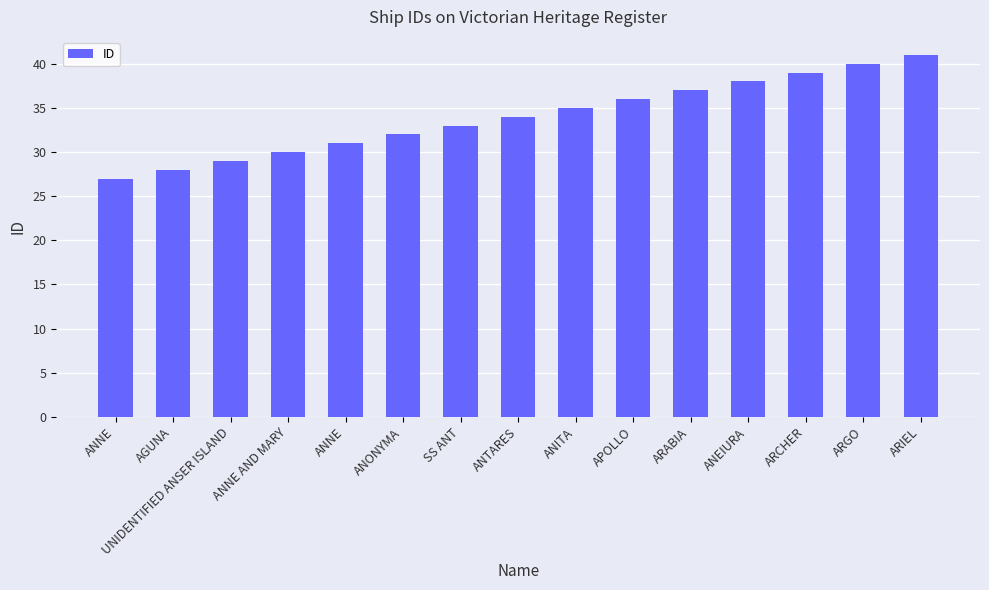

How many bars are there in total?

15